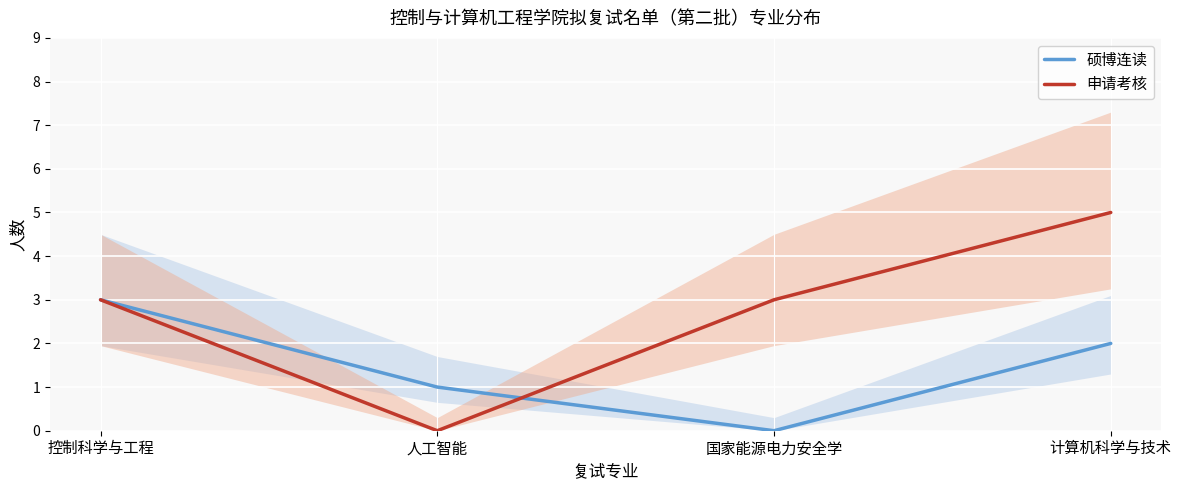

At 控制科学与工程, list the series in order from largest to smallest.

硕博连读, 申请考核